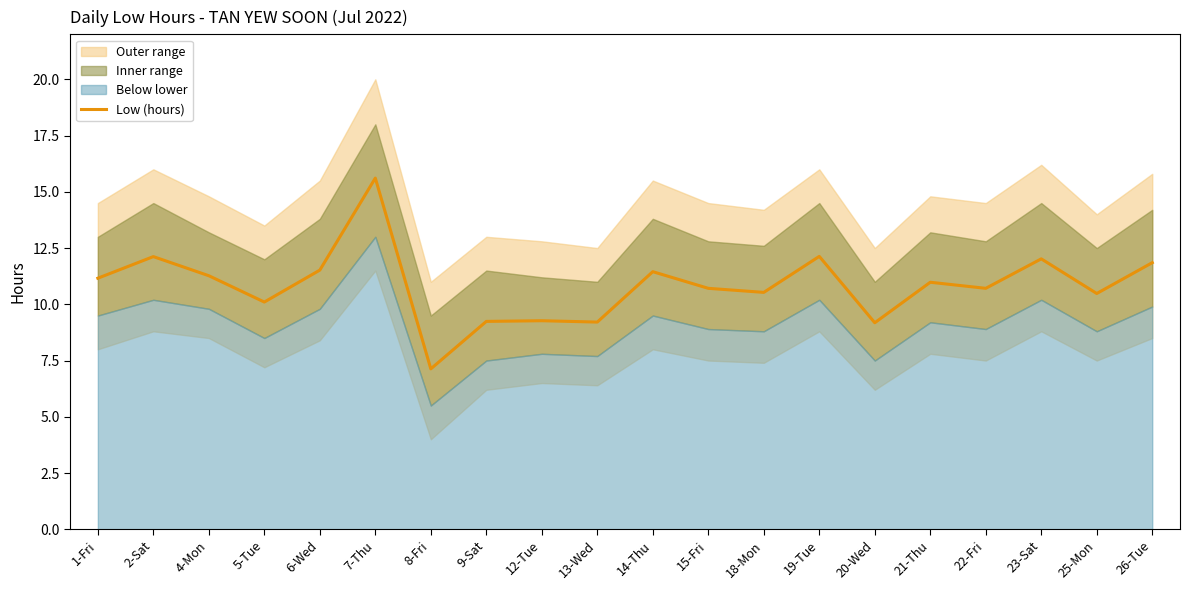

What is the change in value from 14-Thu to 21-Thu?

-0.5